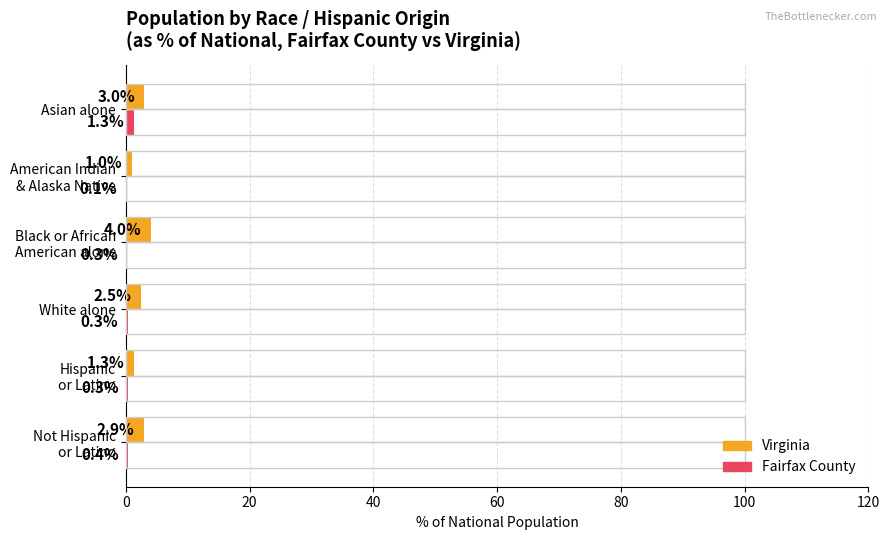

What is the maximum value shown in the chart?

4.0